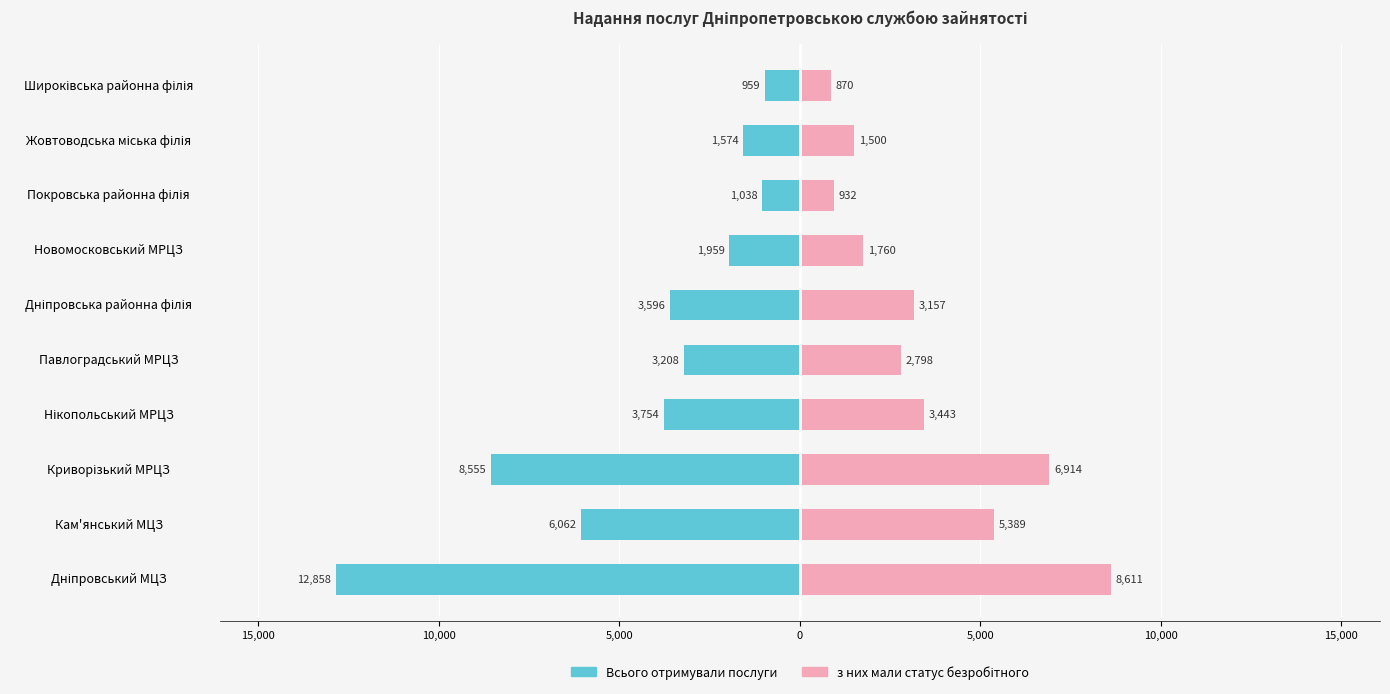

How many bars are there in total?

20